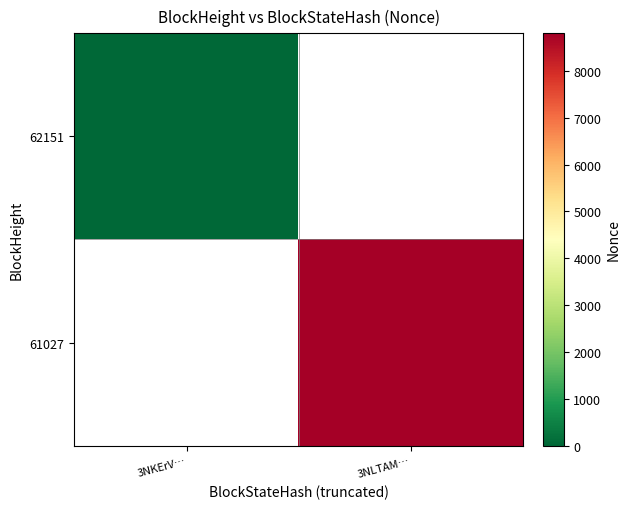

At which label is 62151 closest to 0?

3NKErV…